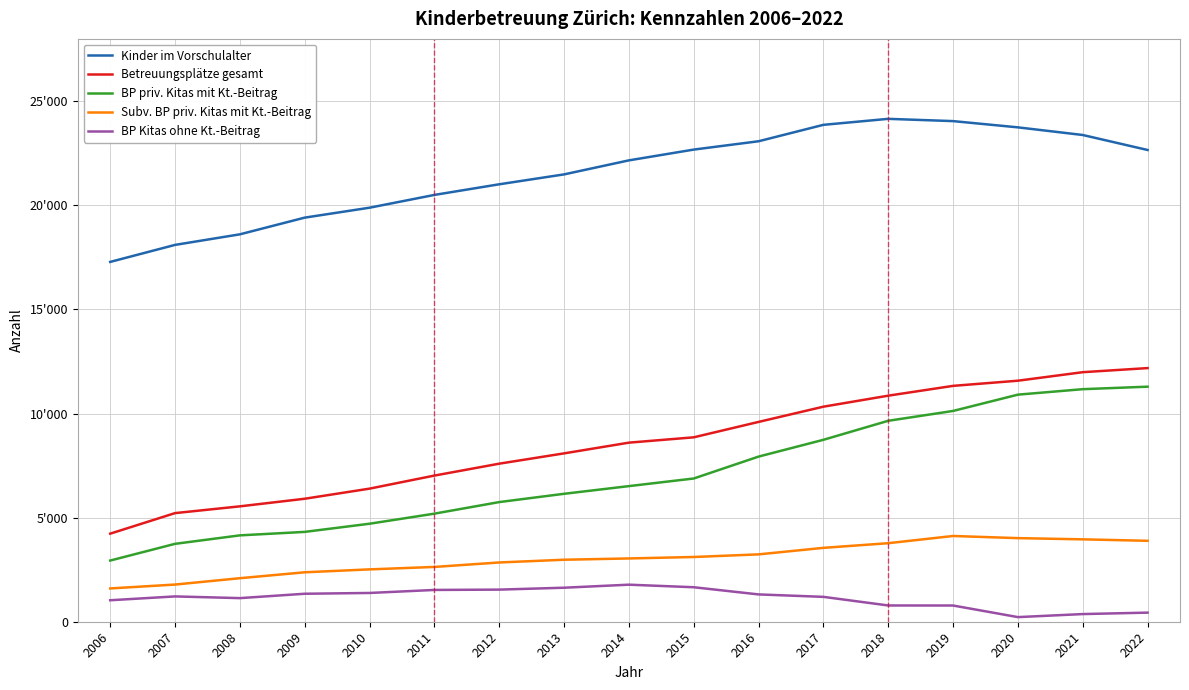

Does the chart display data point markers on the line(s)?

No